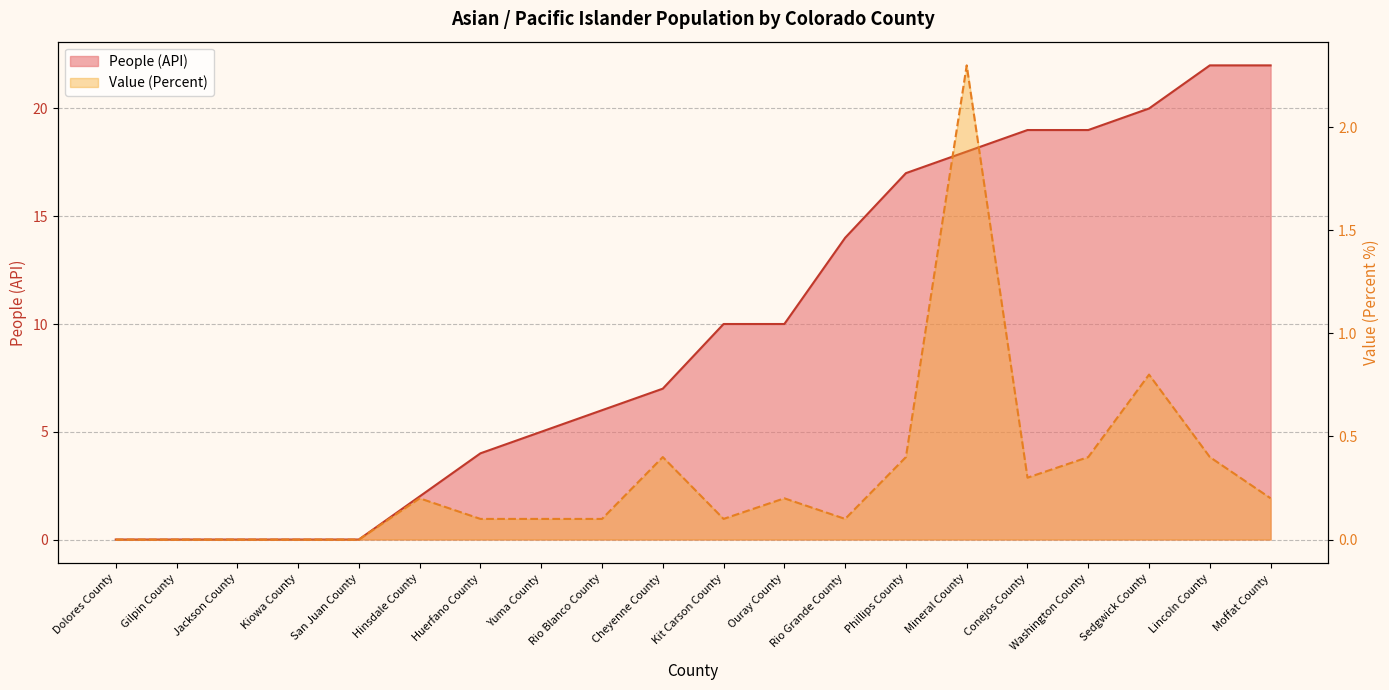

Rank the categories by Value (Percent) value from lowest to highest.

Dolores County, Gilpin County, Jackson County, Kiowa County, San Juan County, Huerfano County, Yuma County, Rio Blanco County, Kit Carson County, Rio Grande County, Hinsdale County, Ouray County, Moffat County, Conejos County, Cheyenne County, Phillips County, Washington County, Lincoln County, Sedgwick County, Mineral County